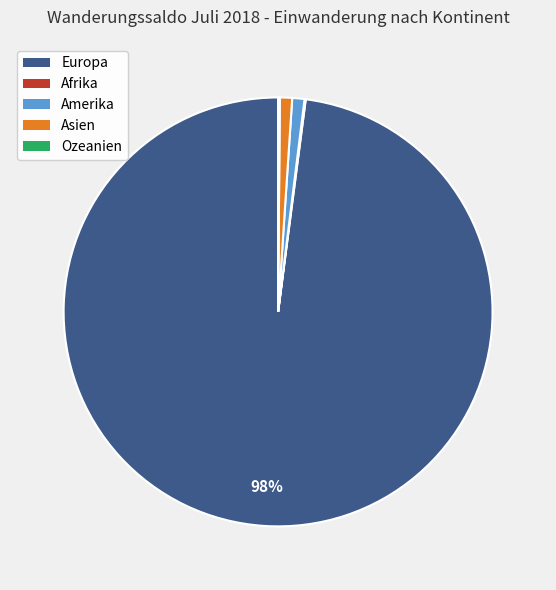

Which slice is the largest?

Europa